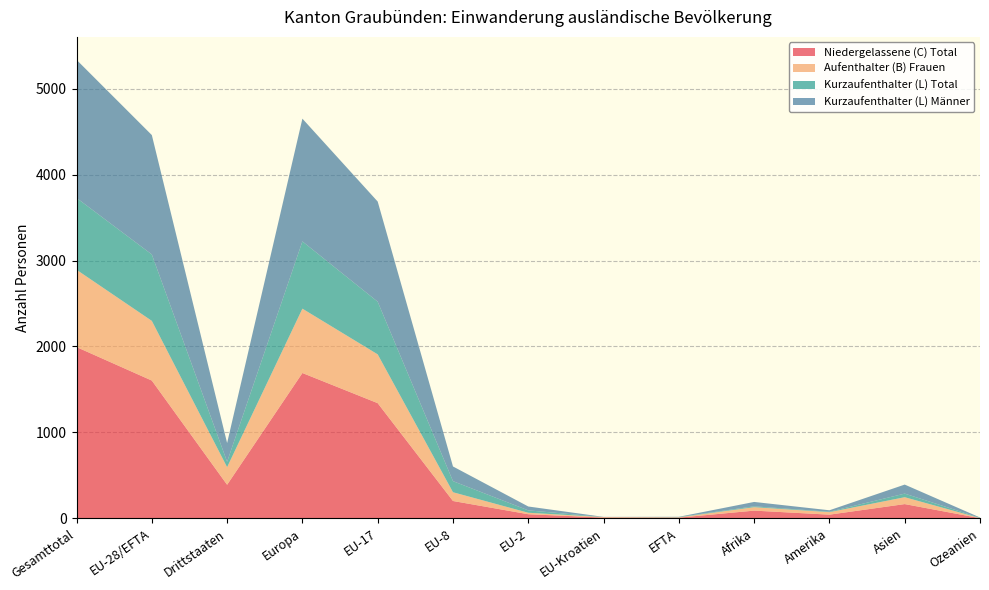

Reading left to right, transcribe all the data shown in this chart.

Niedergelassene (C) Total: 1993	1603	390	1691	1340	201	47	8	7	89	42	165	1
Aufenthalter (B) Frauen: 900	695	205	749	568	102	17	6	4	40	29	80	1
Kurzaufenthalter (L) Total: 836	773	63	783	613	129	28	0	3	10	5	42	3
Kurzaufenthalter (L) Männer: 1608	1390	218	1429	1166	171	45	2	3	51	17	105	4